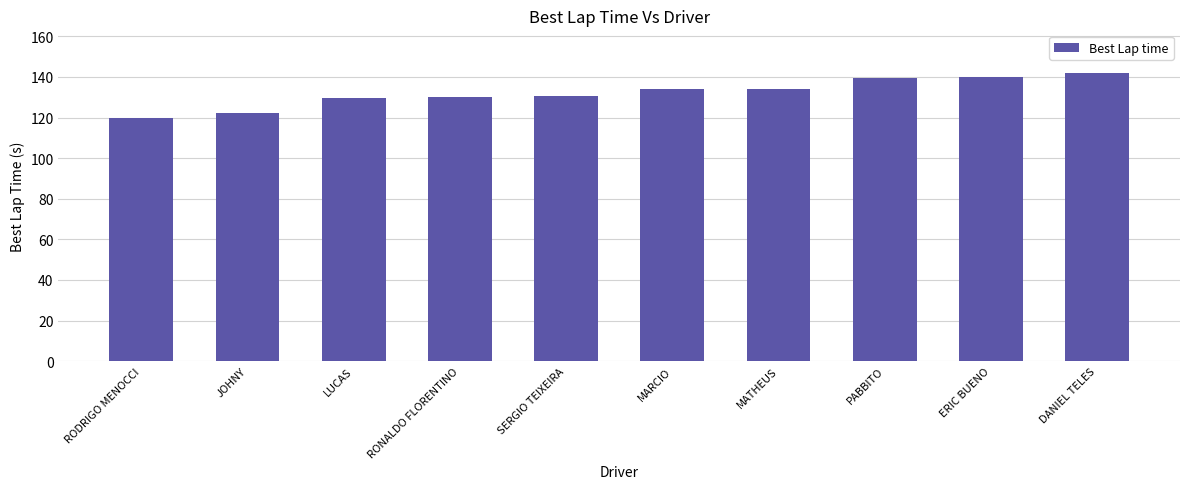

How many data points are less than 134?

5